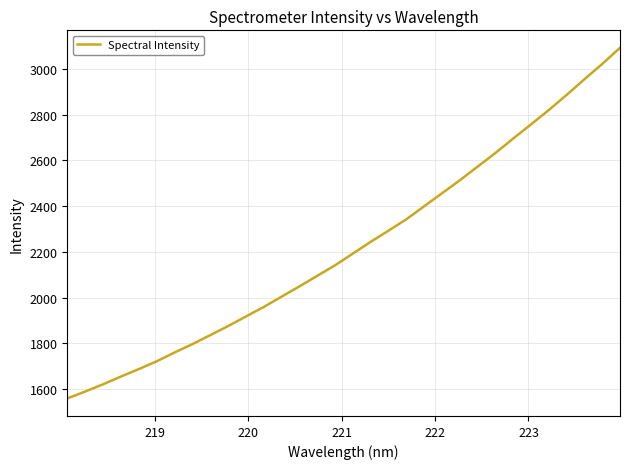

What is the smallest value displayed?

1559.8